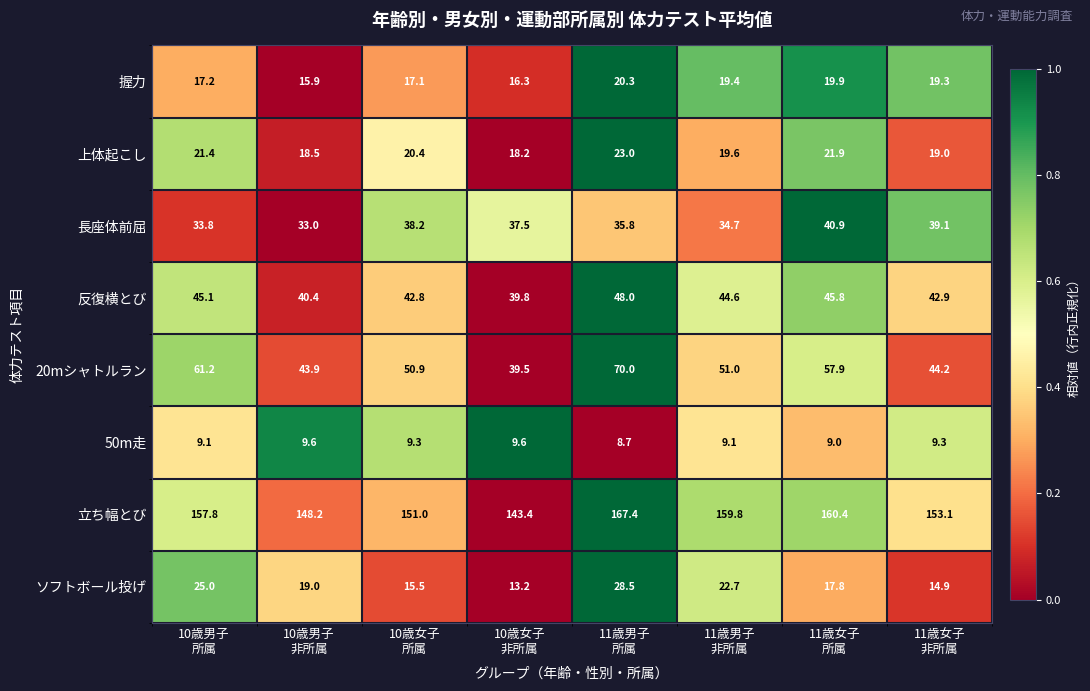

How many distinct data groups are displayed?

8